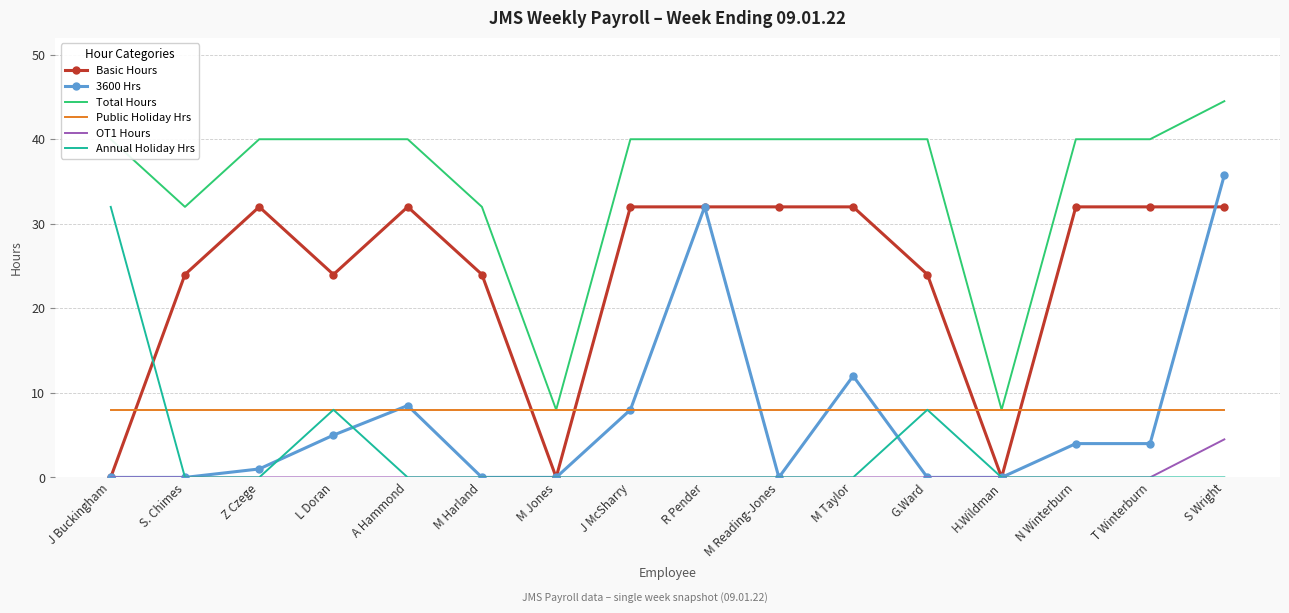

Which series has the largest total across all categories?

Total Hours